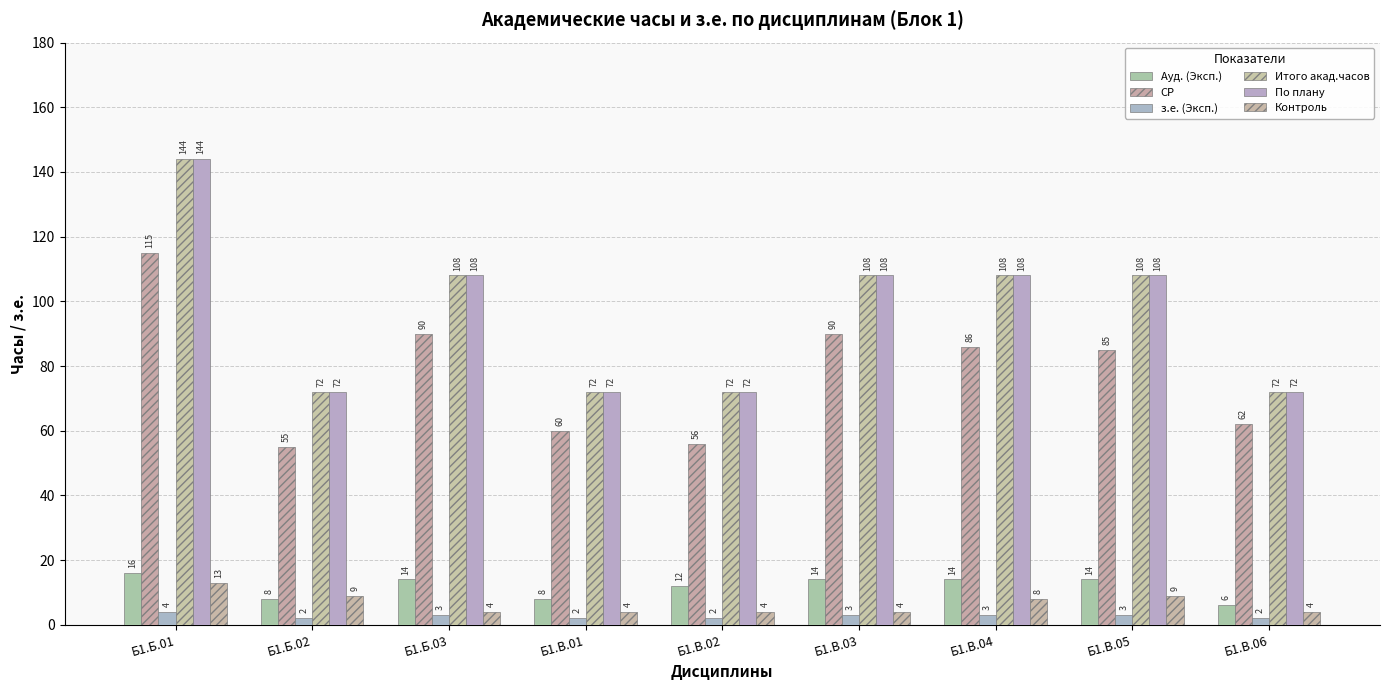

How many data points in По плану are less than 108?

4